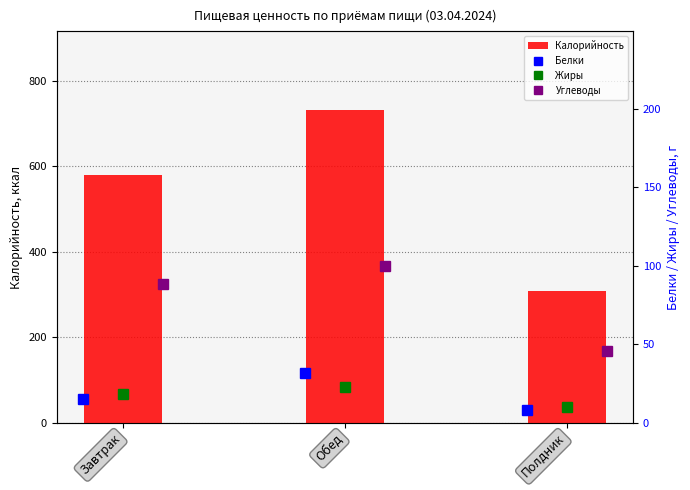

Which has a higher value, Полдник or Обед?

Обед